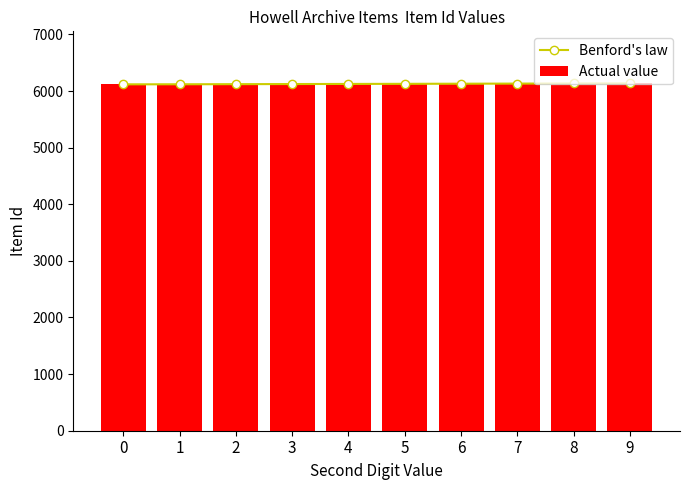

Which series has the largest range (max minus min)?

Benford's law